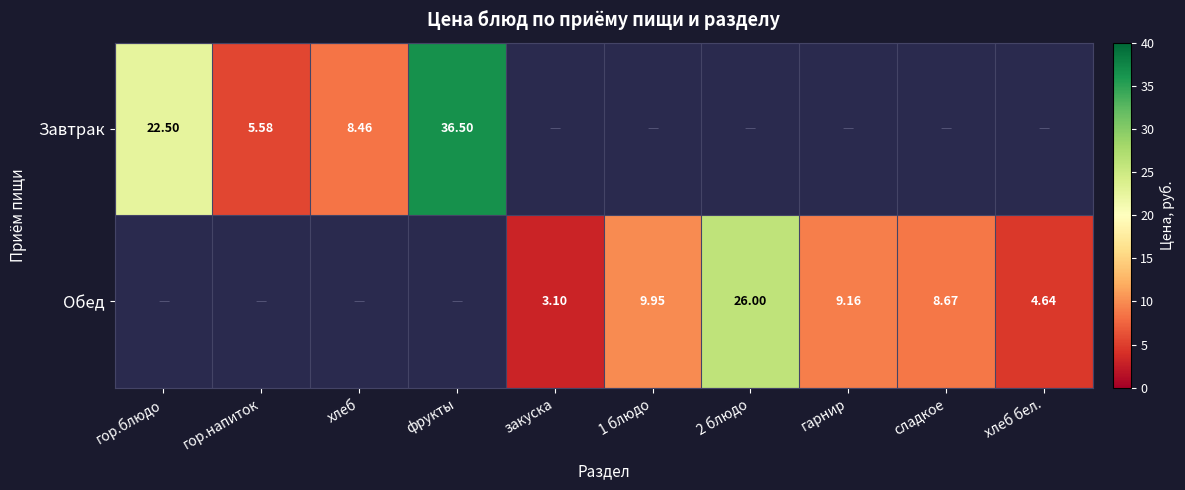

Which series has the largest total across all categories?

Завтрак